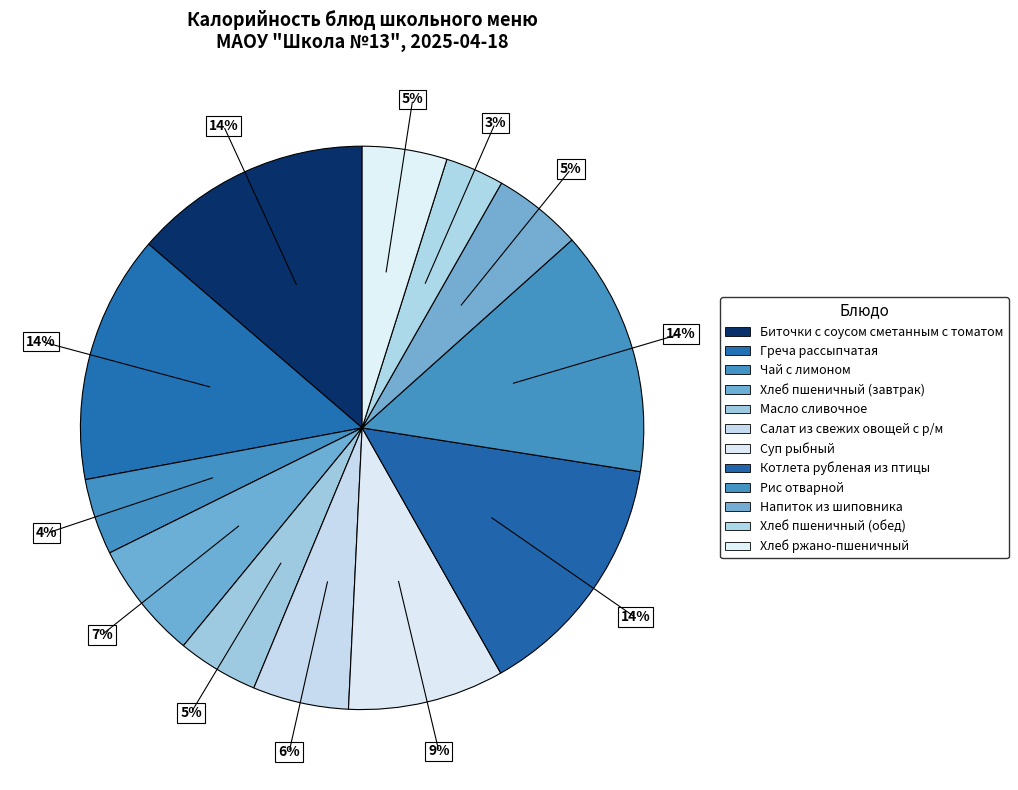

To the nearest percent, what is the difference between the Масло сливочное and Салат из свежих овощей с р/м slice percentages?

1%